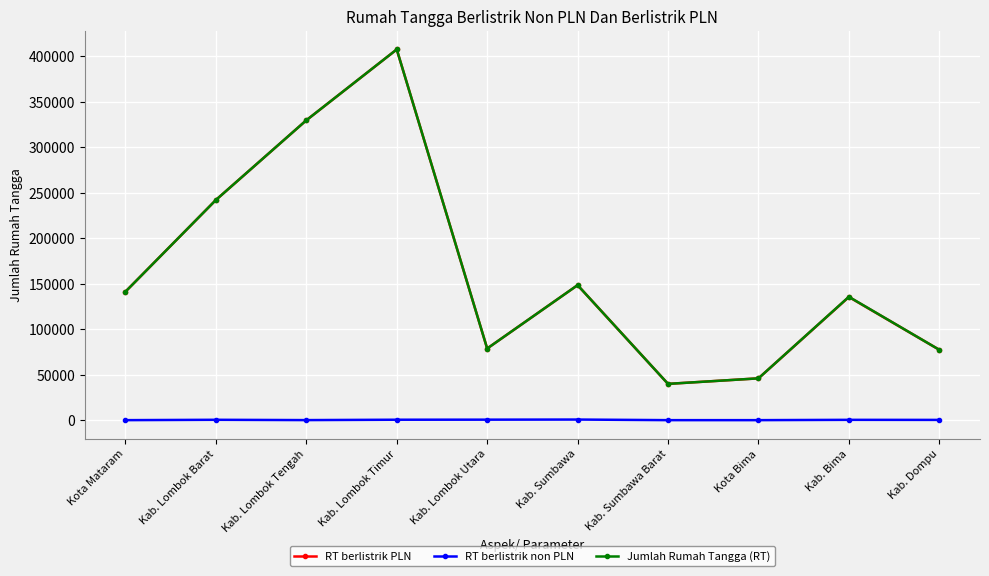

What value does the RT berlistrik PLN series have at Kota Mataram?

141292